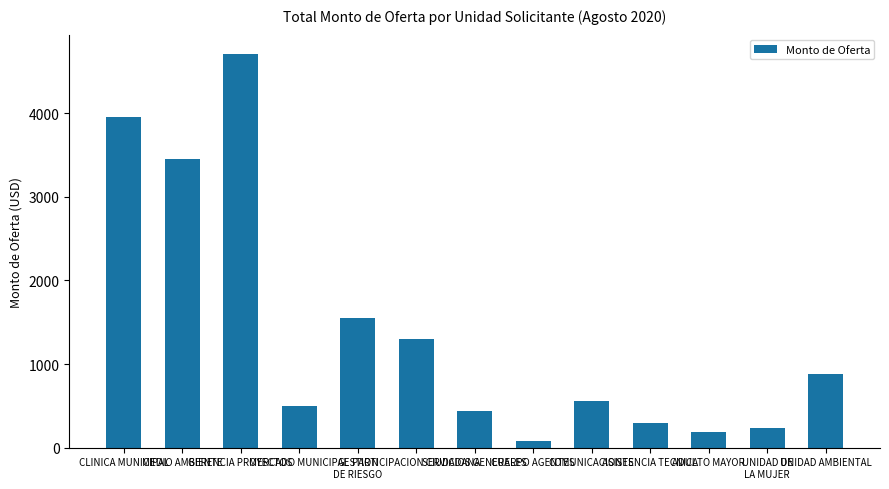

How many values are below 561?

6